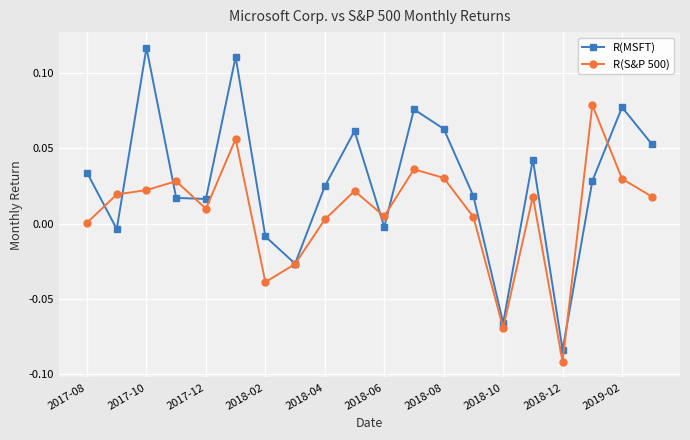

Which series has the largest range (max minus min)?

R(MSFT)